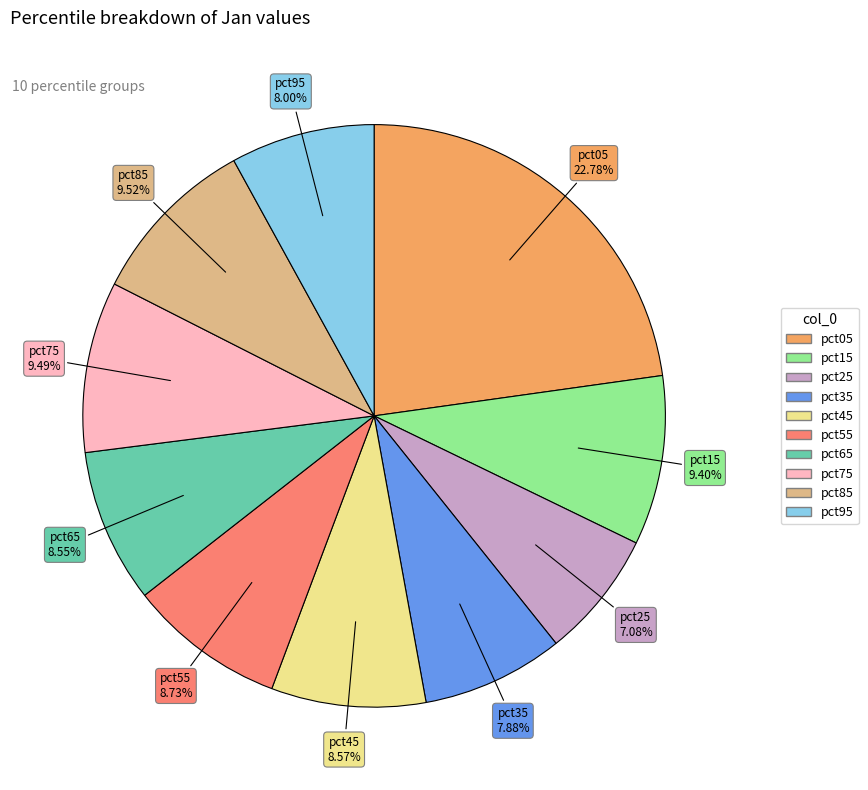

What percentage is the pct75 slice, to the nearest percent?

9%